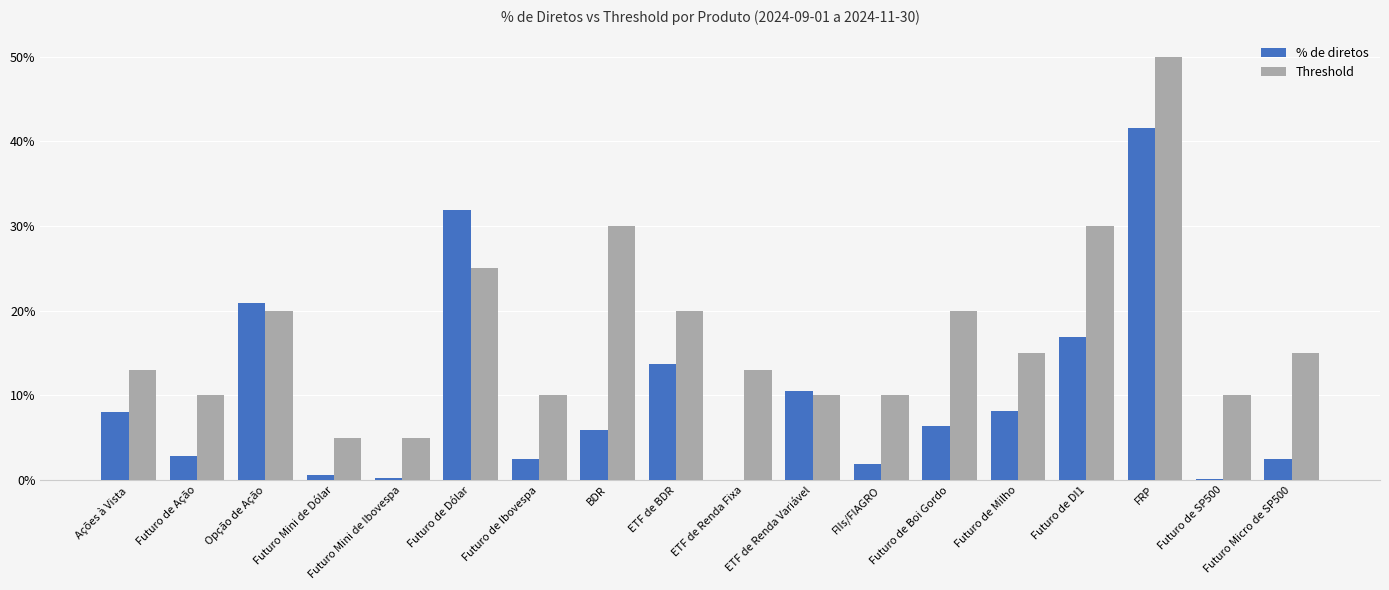

What is the label of the 8th bar from the right?

ETF de Renda Variável